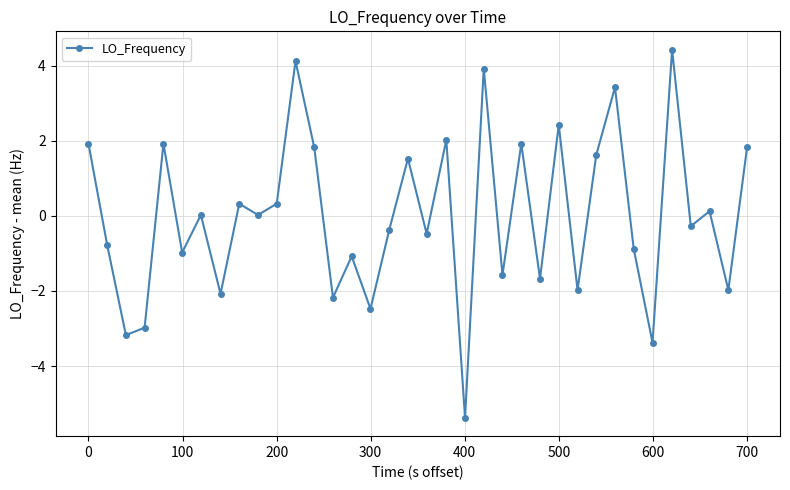

What is the difference between the second highest and second lowest values?

7.5